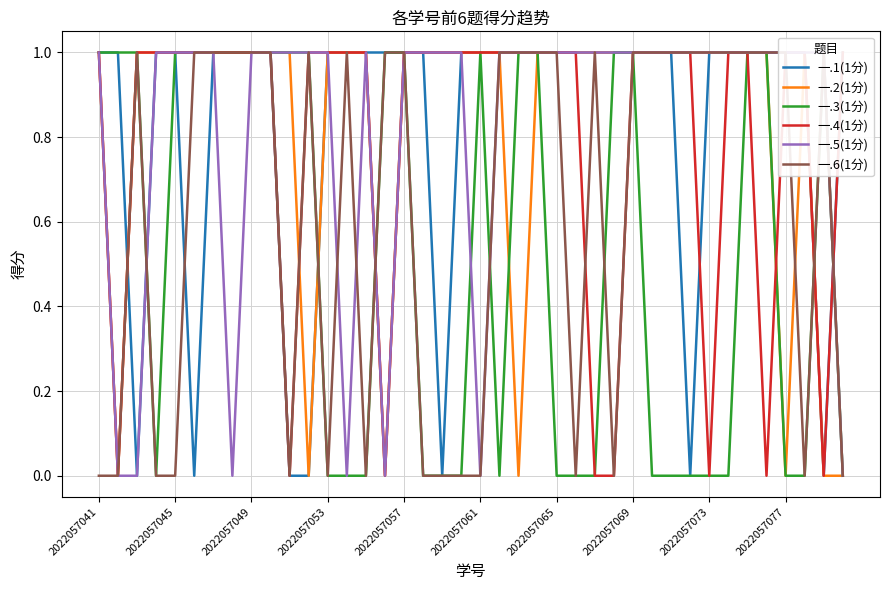

Where do 一.4(1分) and 一.2(1分) first cross each other?

10 and 11